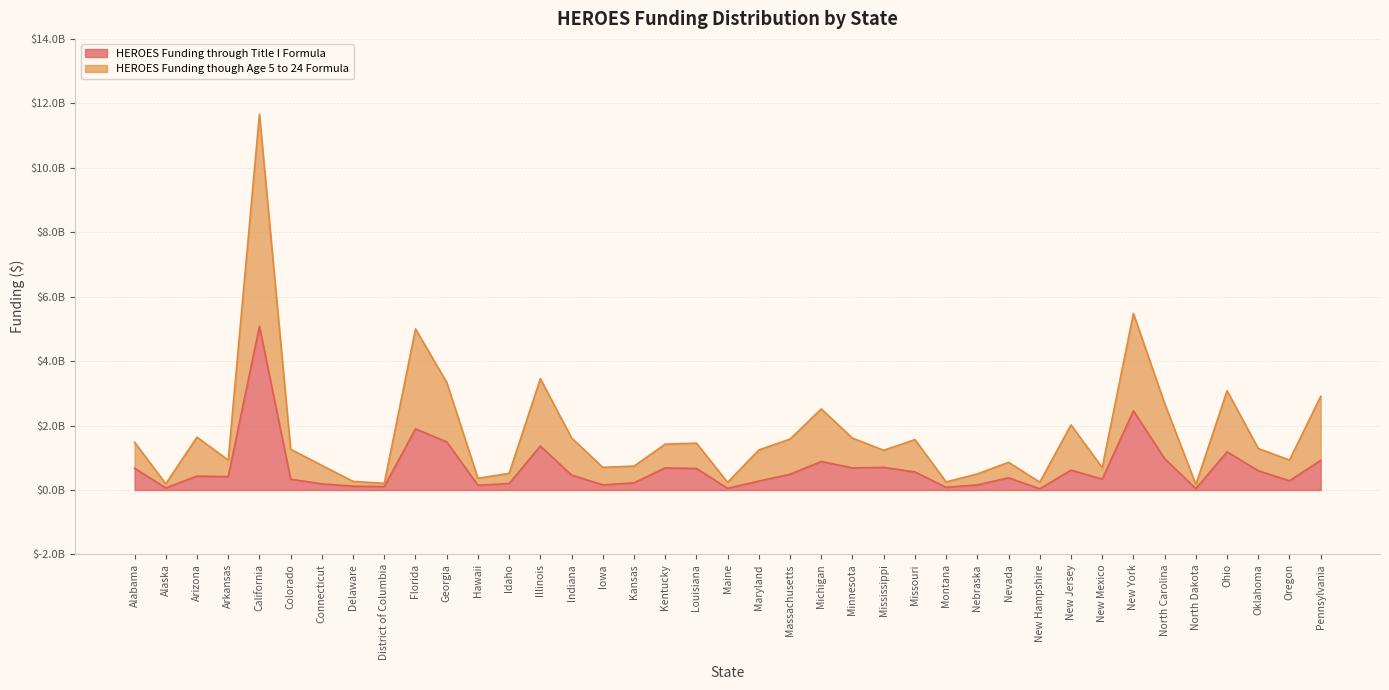

True or false: HEROES Funding though Age 5 to 24 Formula and HEROES Funding through Title I Formula cross at least once.

False